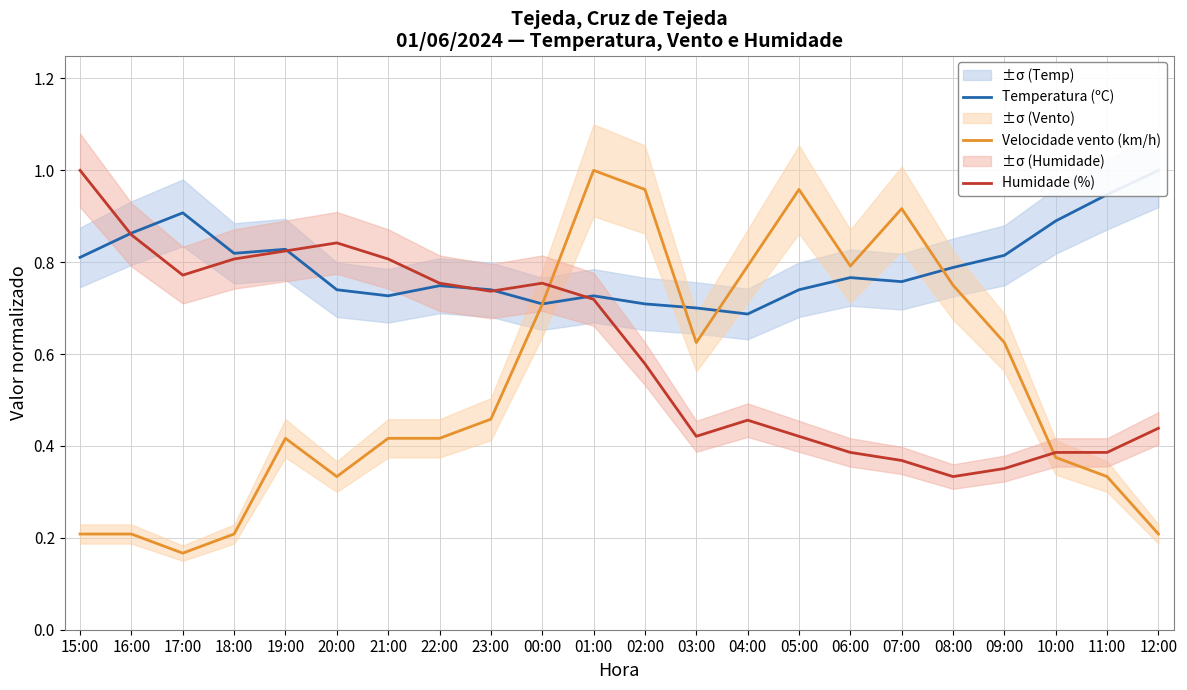

Reading right to left, extract all data points from this chart.

Temperatura (ºC): 12:00=1.0	11:00=0.9	10:00=0.9	09:00=0.8	08:00=0.8	07:00=0.8	06:00=0.8	05:00=0.7	04:00=0.7	03:00=0.7	02:00=0.7	01:00=0.7	00:00=0.7	23:00=0.7	22:00=0.7	21:00=0.7	20:00=0.7	19:00=0.8	18:00=0.8	17:00=0.9	16:00=0.9	15:00=0.8
Velocidade vento (km/h): 12:00=0.2	11:00=0.3	10:00=0.4	09:00=0.6	08:00=0.8	07:00=0.9	06:00=0.8	05:00=1.0	04:00=0.8	03:00=0.6	02:00=1.0	01:00=1.0	00:00=0.7	23:00=0.5	22:00=0.4	21:00=0.4	20:00=0.3	19:00=0.4	18:00=0.2	17:00=0.2	16:00=0.2	15:00=0.2
Humidade (%): 12:00=0.4	11:00=0.4	10:00=0.4	09:00=0.4	08:00=0.3	07:00=0.4	06:00=0.4	05:00=0.4	04:00=0.5	03:00=0.4	02:00=0.6	01:00=0.7	00:00=0.8	23:00=0.7	22:00=0.8	21:00=0.8	20:00=0.8	19:00=0.8	18:00=0.8	17:00=0.8	16:00=0.9	15:00=1.0